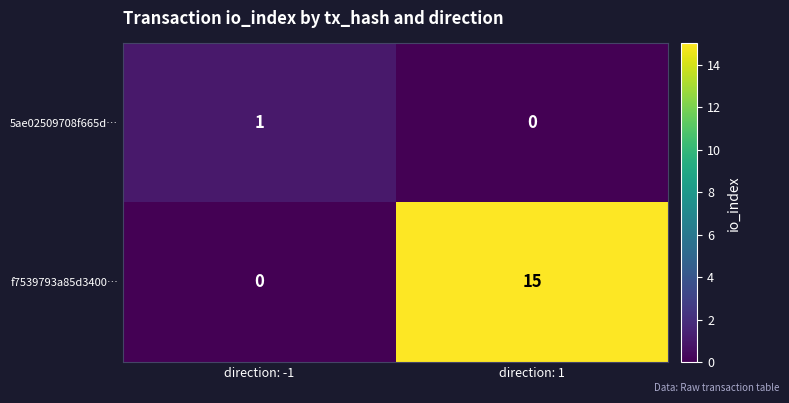

Which category has the lowest value in the f7539793a85d3400… series?

direction: -1